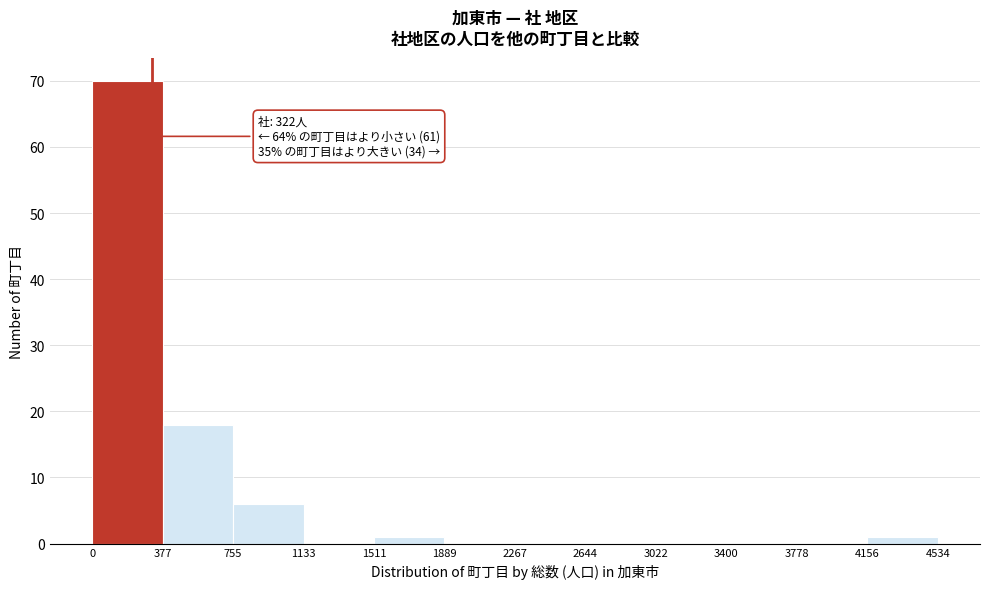

Over which range of the x-axis is the bar tallest?

0 to 377